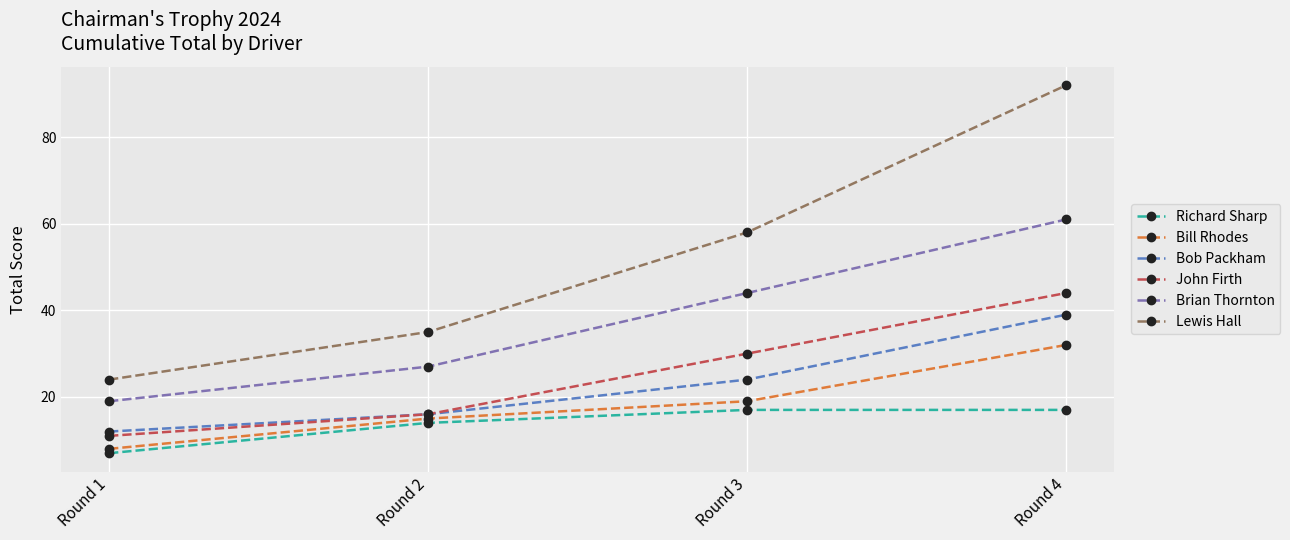

Reading right to left, transcribe all the data shown in this chart.

Richard Sharp: 17	17	14	7
Bill Rhodes: 32	19	15	8
Bob Packham: 39	24	16	12
John Firth: 44	30	16	11
Brian Thornton: 61	44	27	19
Lewis Hall: 92	58	35	24